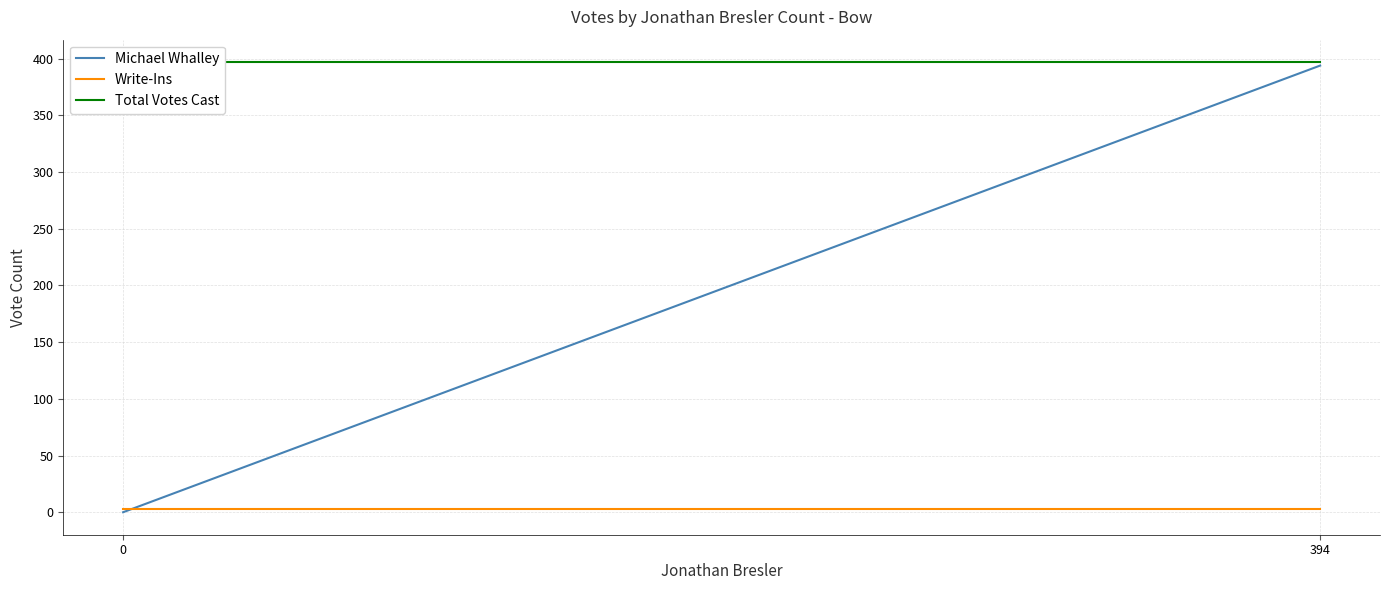

True or false: Michael Whalley has a value of 0 at 0.

True